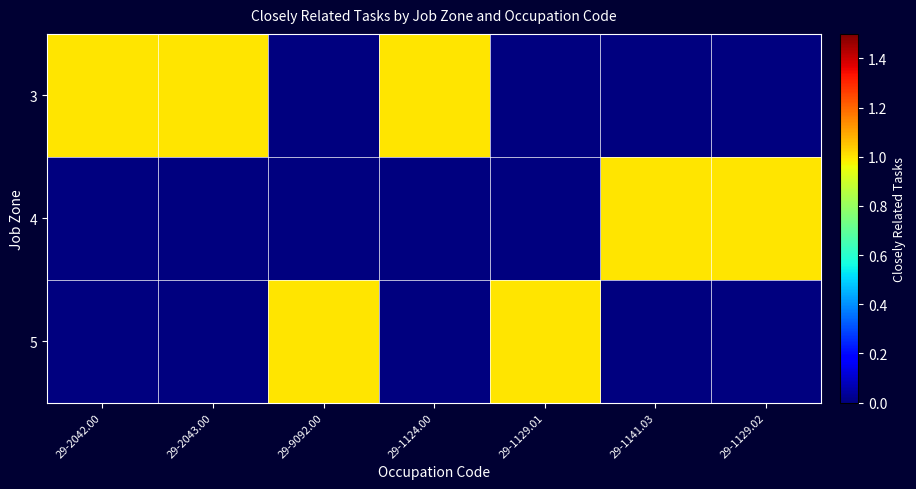

At which category is the sum across all series the highest?

29-2042.00